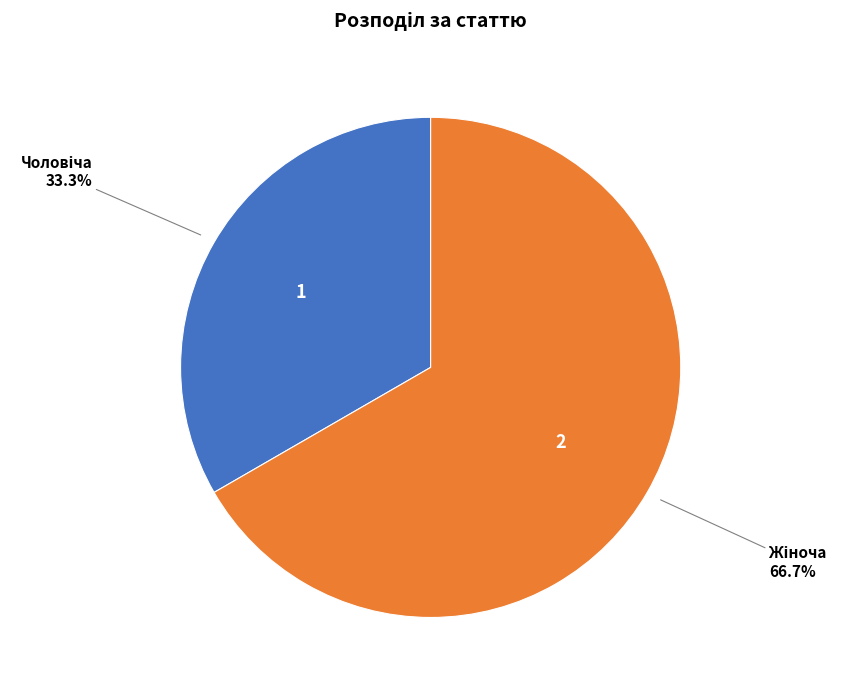

How many slices are in this pie chart?

2